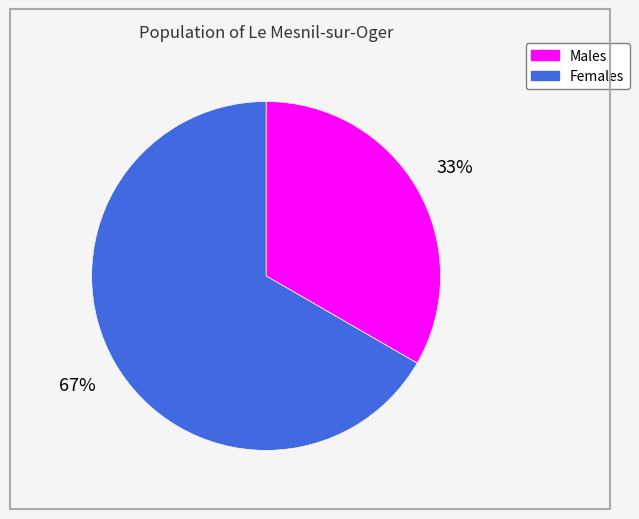

To the nearest percent, what is the average slice percentage?

50%